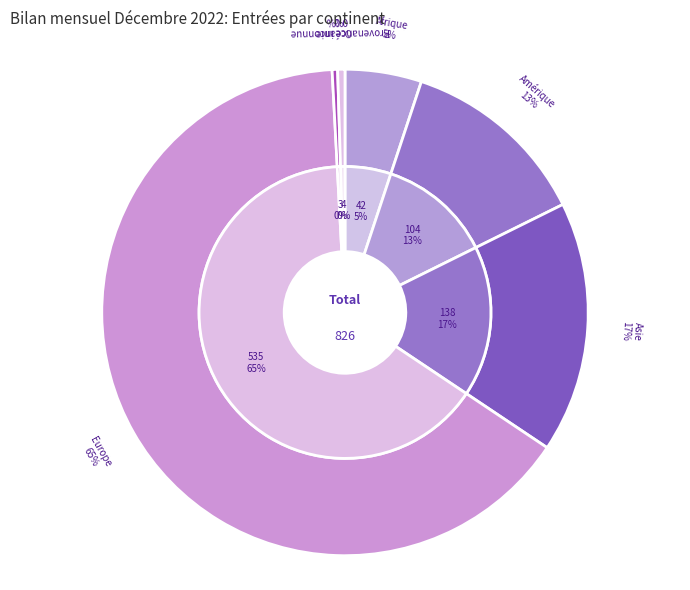

To the nearest percent, what is the difference between the largest and smallest slice percentages?

64%